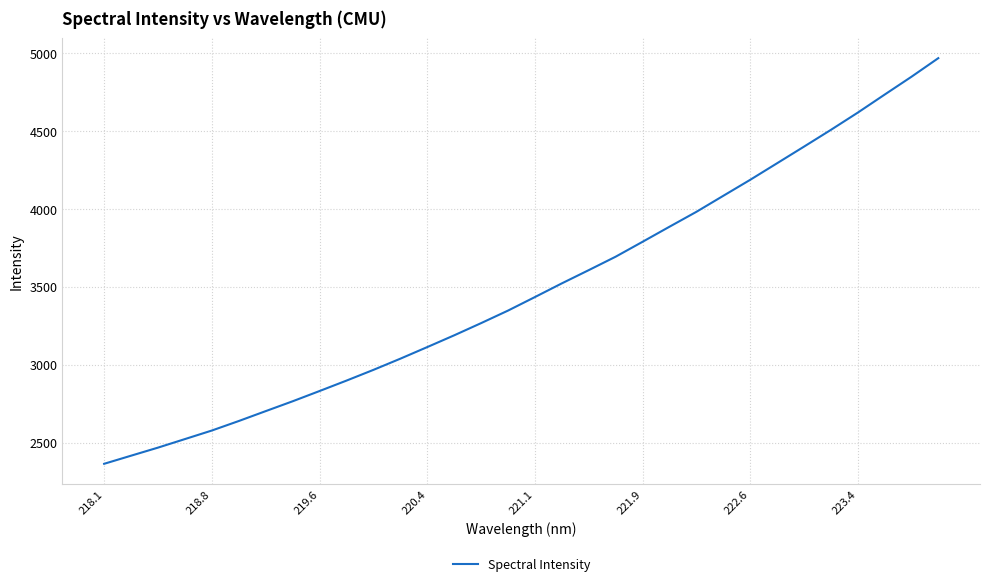

Is this an area chart (filled region under the line)?

No